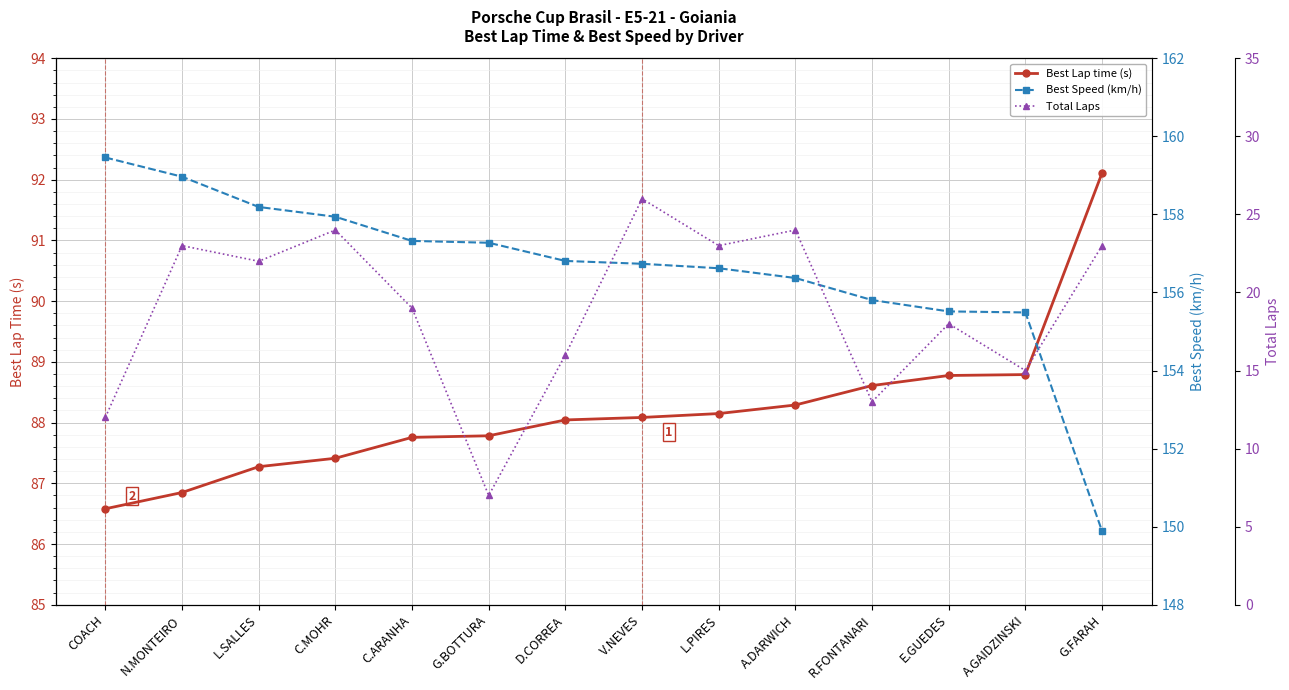

True or false: Best Speed (km/h) and Total Laps intersect in this chart.

False